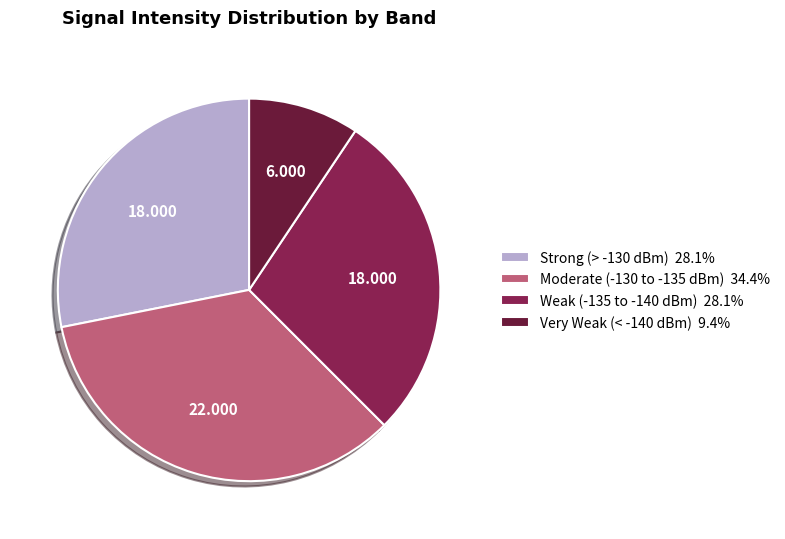

Does any single category account for the majority?

No